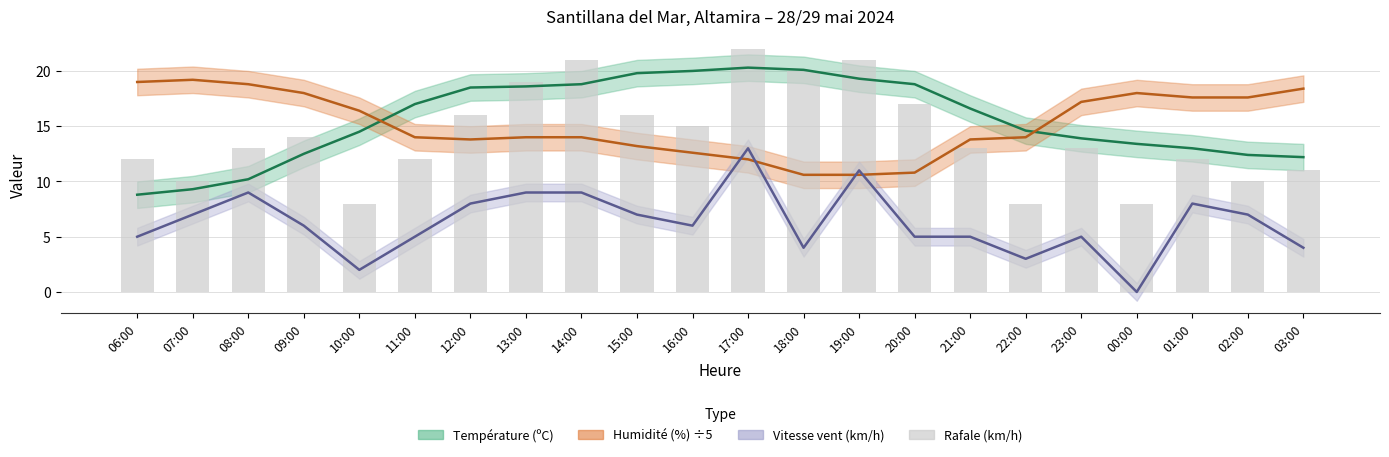

Rank the categories by value from lowest to highest.

10:00, 22:00, 00:00, 07:00, 02:00, 03:00, 06:00, 11:00, 01:00, 08:00, 21:00, 23:00, 09:00, 16:00, 12:00, 15:00, 20:00, 13:00, 18:00, 14:00, 19:00, 17:00